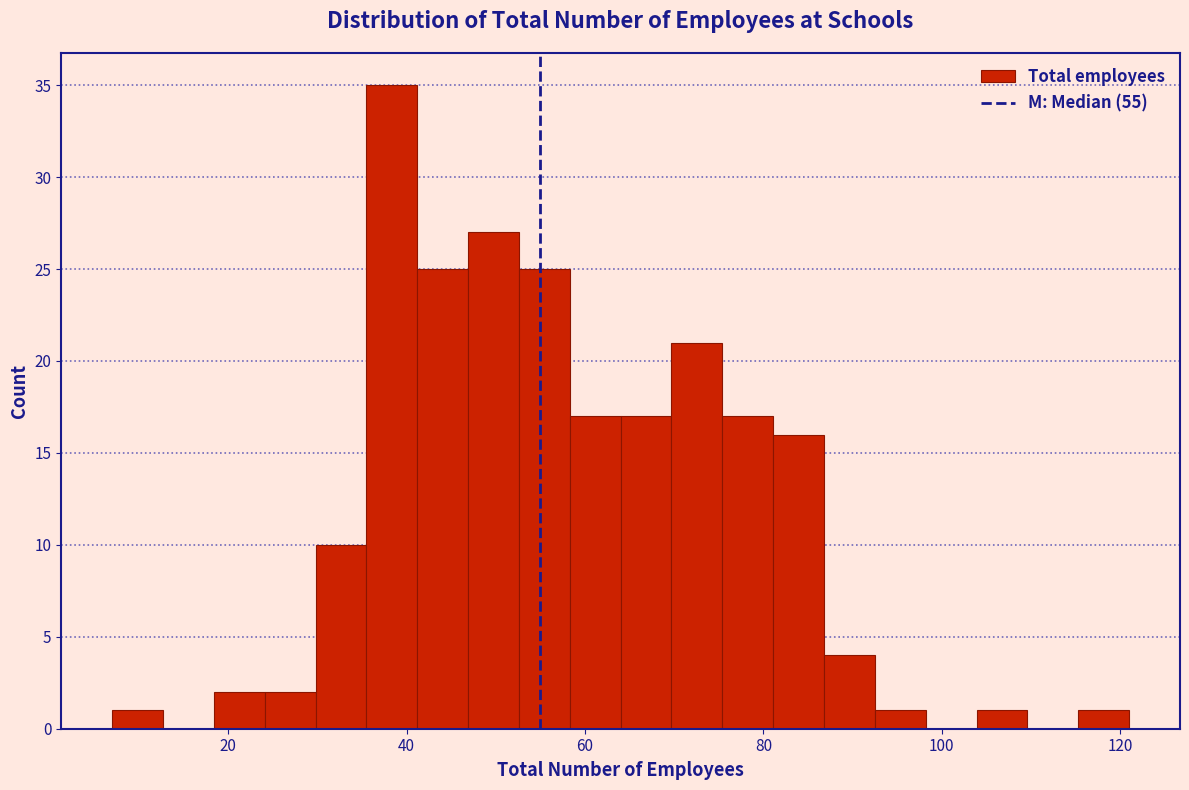

Around what value on the x-axis is the tallest bar? Give the approximate position of its centre, as read against the axis.

38